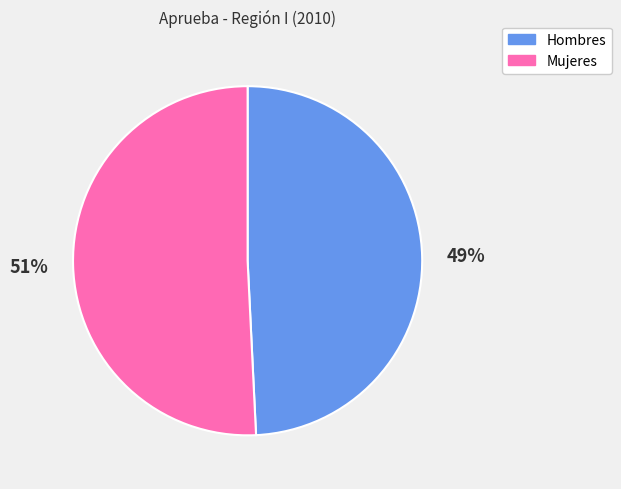

Is it true that Mujeres is 36% of the pie?

False